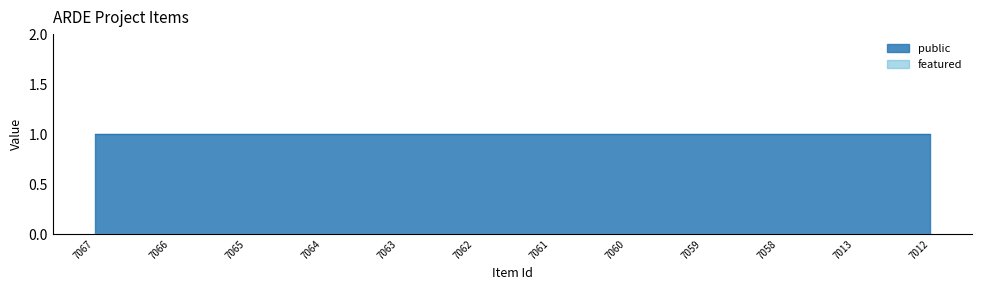

What is the approximate value of public at 7065?

1